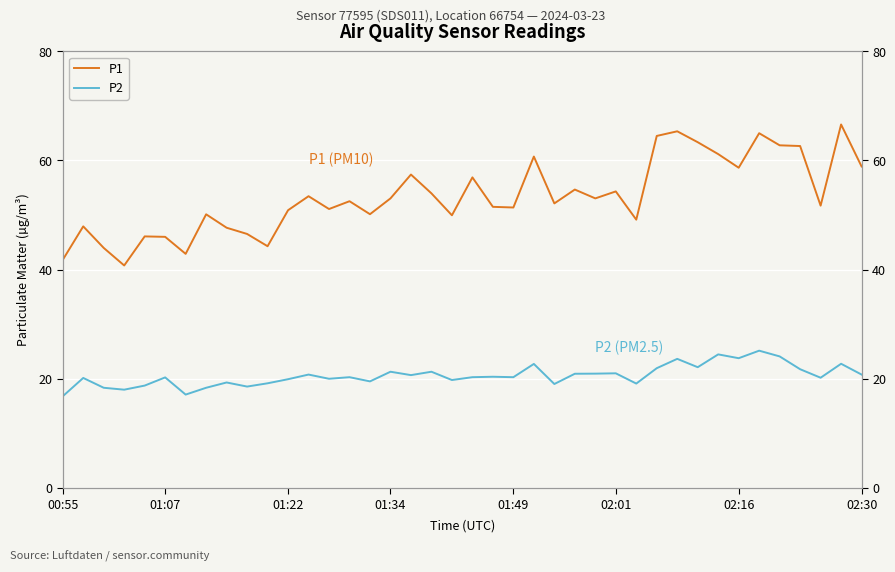

Reading left to right, list all the values displayed in this chart.

P1: 41.8	47.9	44.0	40.8	46.1	46.0	42.9	50.1	47.7	46.5	44.3	50.9	53.5	51.1	52.5	50.1	53.0	57.4	54.0	50.0	56.9	51.5	51.4	60.7	52.1	54.7	53.0	54.3	49.1	64.5	65.3	63.4	61.2	58.7	65.0	62.8	62.6	51.7	66.6	58.9
P2: 16.8	20.1	18.3	18.0	18.7	20.2	17.1	18.3	19.3	18.6	19.1	19.9	20.8	20.0	20.3	19.5	21.3	20.6	21.3	19.8	20.3	20.4	20.3	22.7	19.0	20.9	20.9	21.0	19.1	21.9	23.6	22.1	24.4	23.8	25.1	24.1	21.7	20.2	22.7	20.8